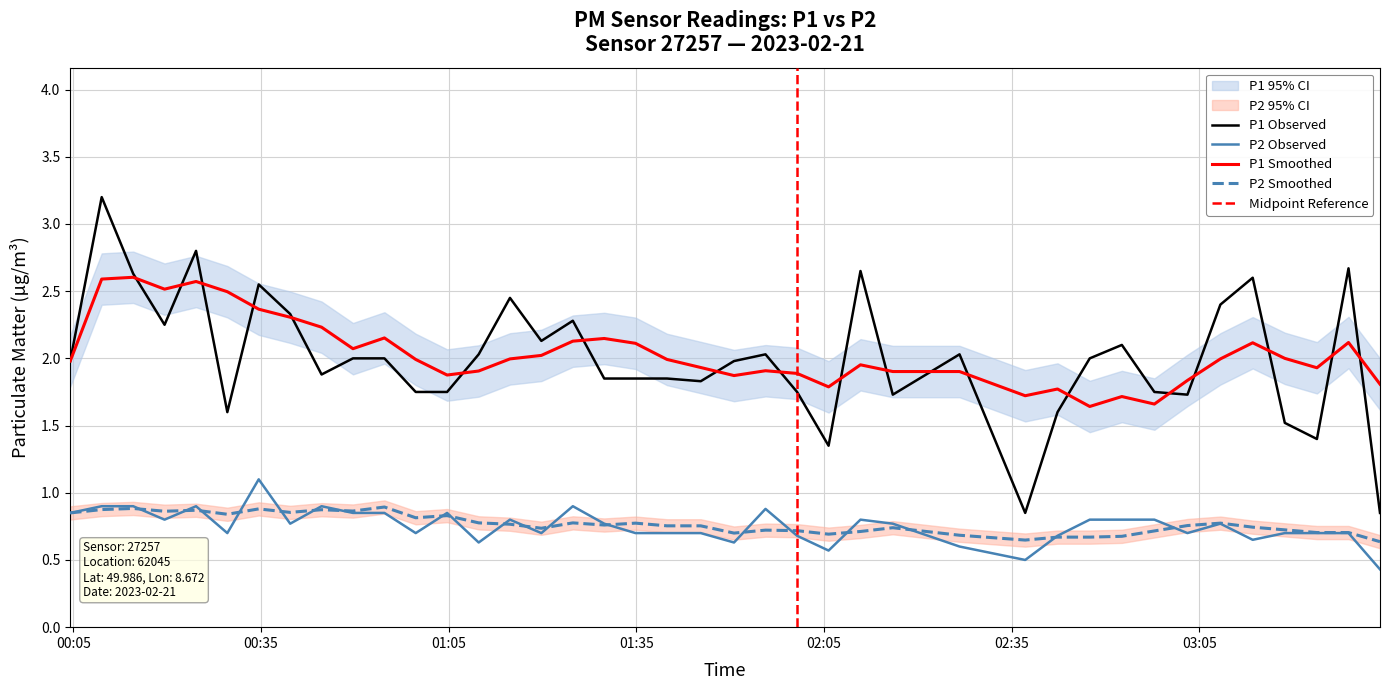

Is this an area chart (filled region under the line)?

No